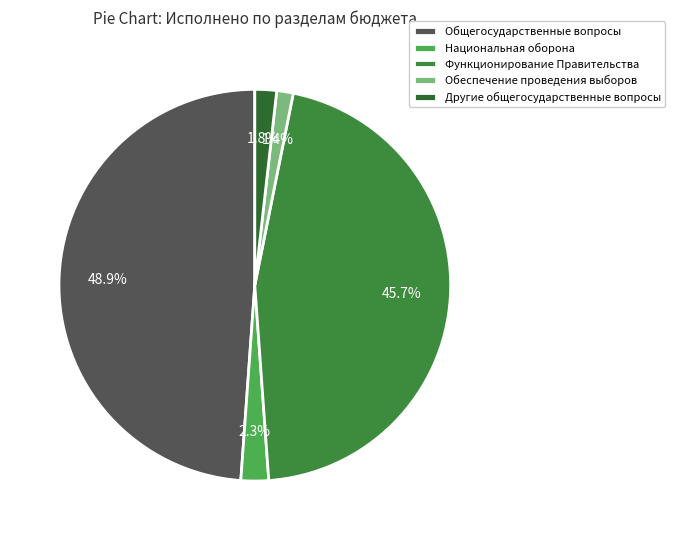

What is the change in value from Обеспечение проведения выборов to Другие общегосударственные вопросы?

+45078.0